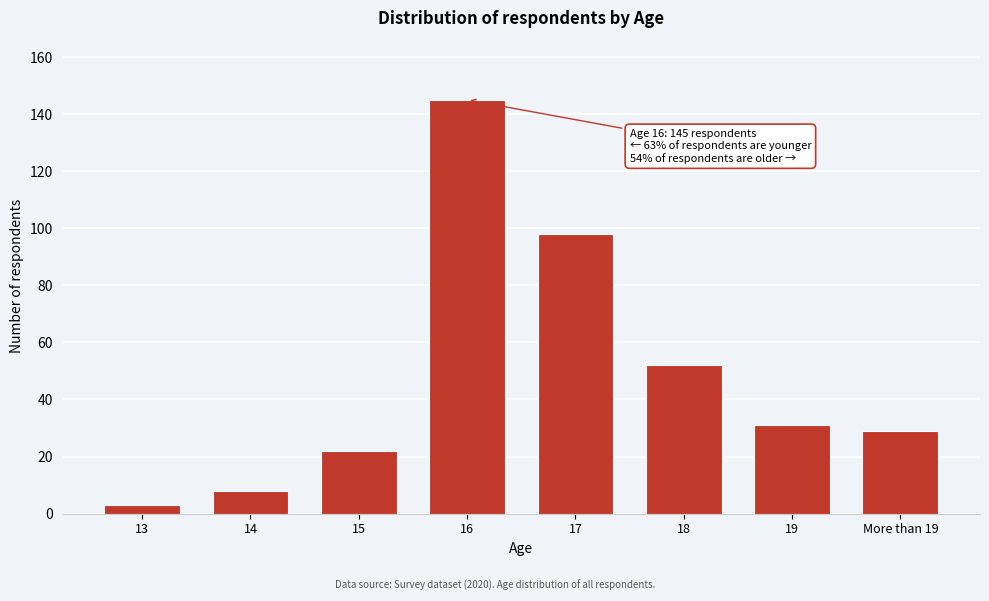

Reading left to right, list all the values displayed in this chart.

3	8	22	145	98	52	31	29